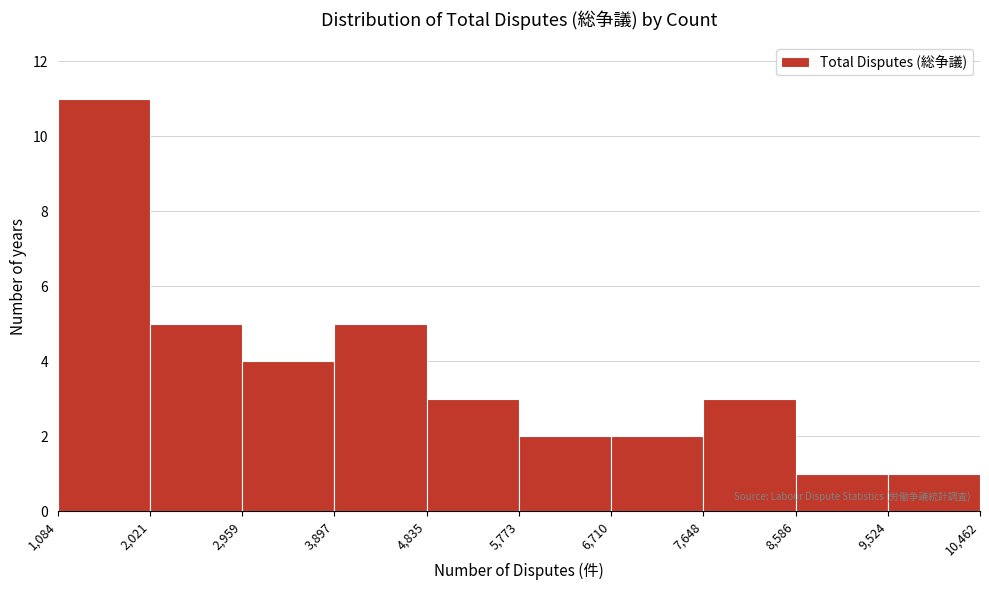

Reading left to right, list every bar in this chart as the range it spans on the x-axis followed by its height. The values are not printed on the chart, so give them approximately, as read against the axis.

1,084 to 2,021: 11
2,021 to 2,959: 5
2,959 to 3,897: 4
3,897 to 4,835: 5
4,835 to 5,773: 3
5,773 to 6,710: 2
6,710 to 7,648: 2
7,648 to 8,586: 3
8,586 to 9,524: 1
9,524 to 10,462: 1